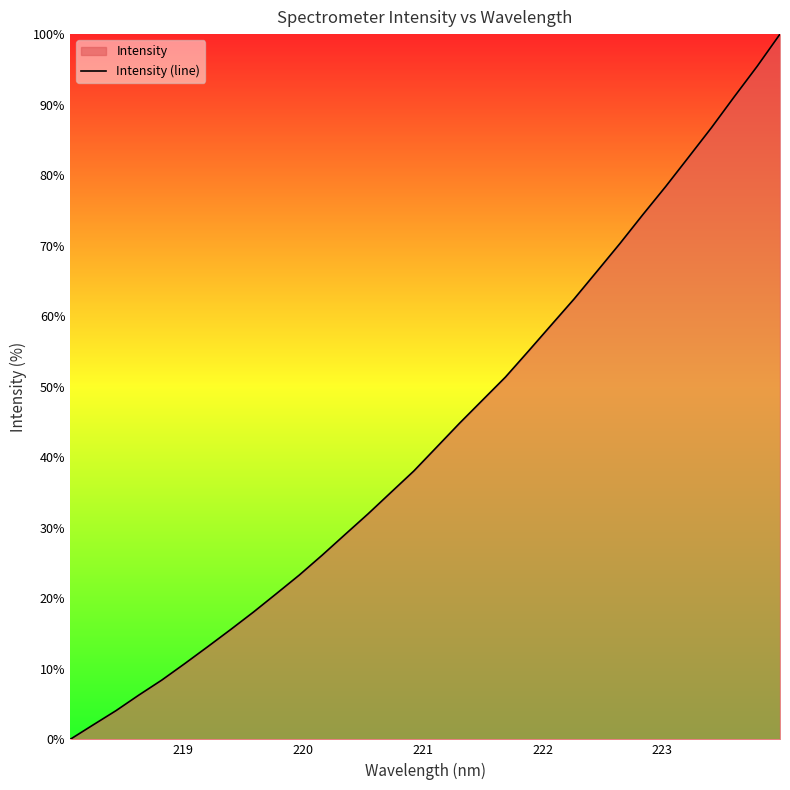

What is the difference between the maximum and minimum values?

100.0